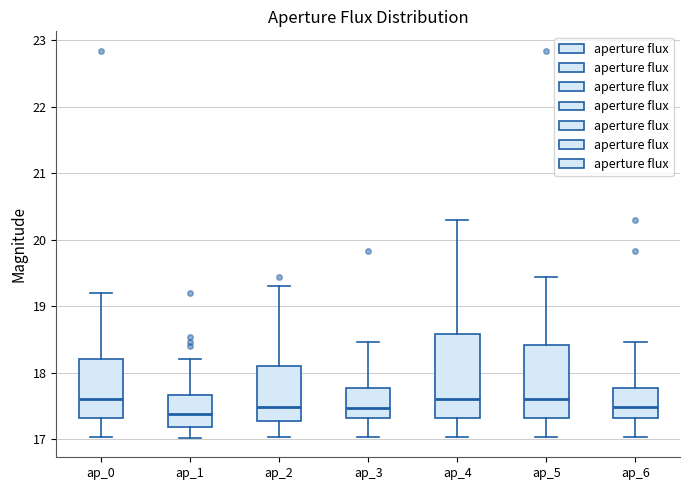

Where does the lower whisker of the box for ap_5 end on the y-axis? The values are not printed on the chart, so give them approximately, as read against the axis.

17.0